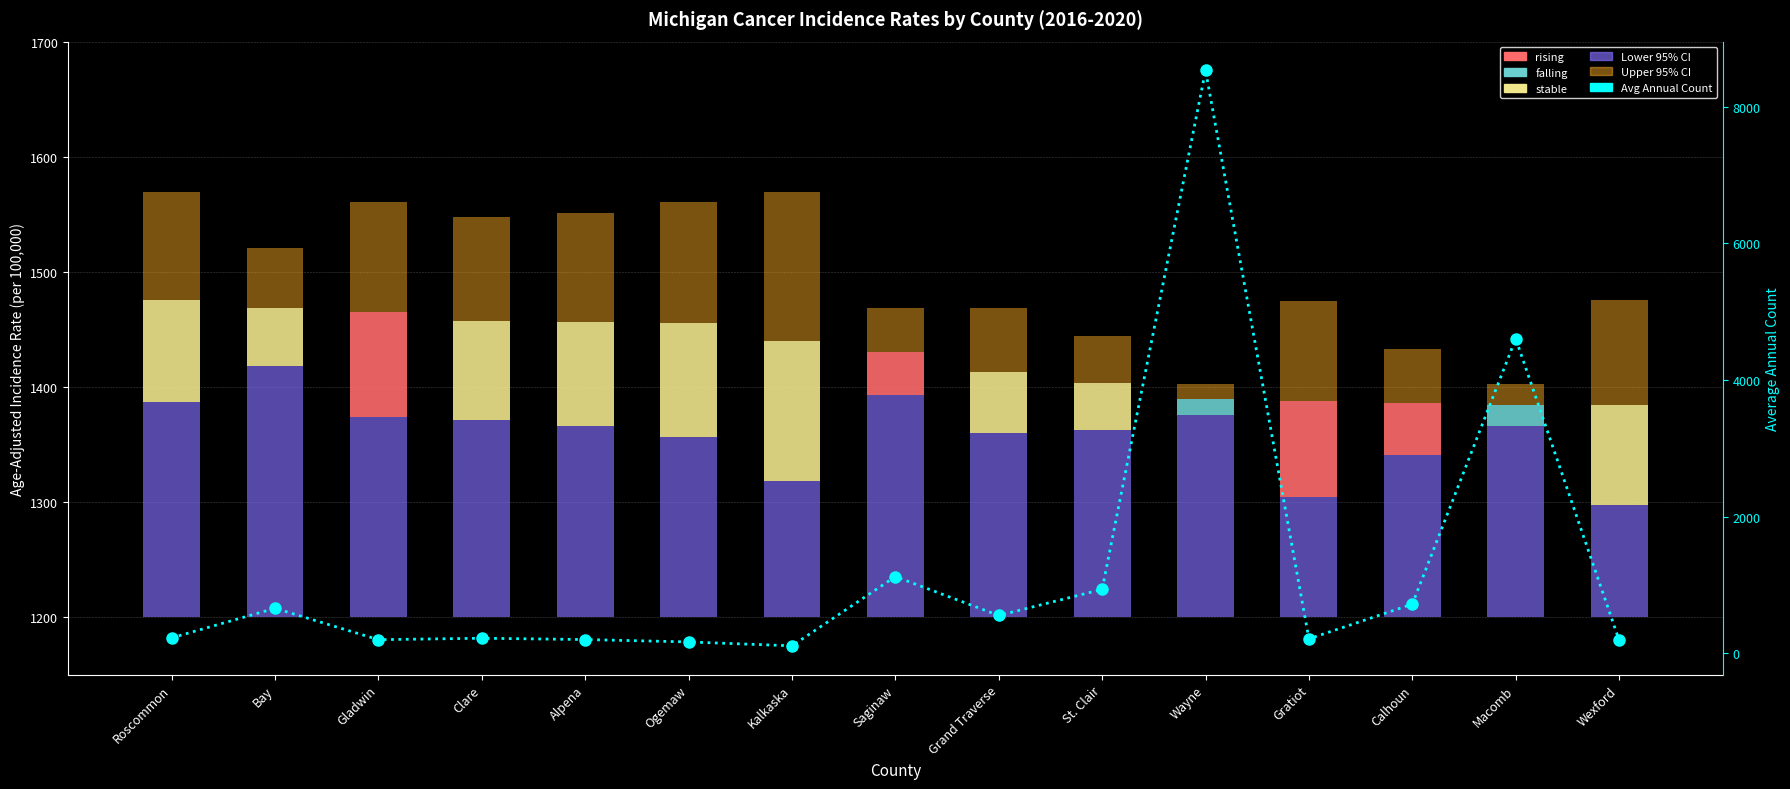

What is the difference between the highest and lowest values at Bay?

609.4